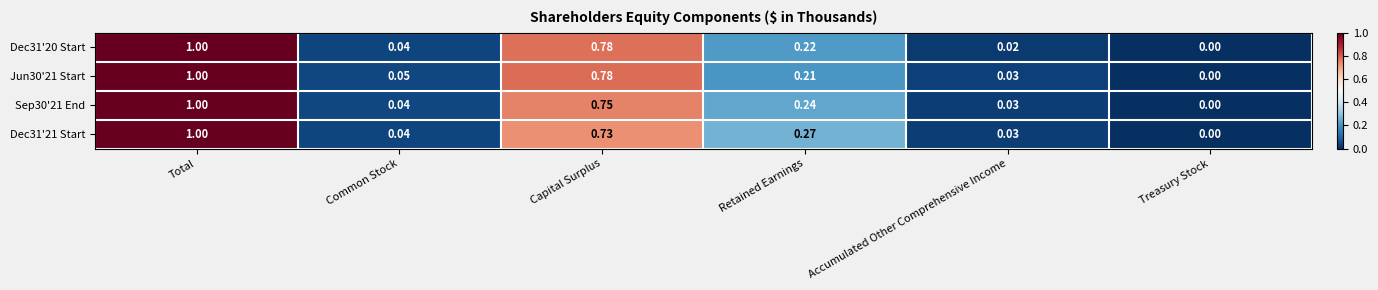

How many positive values does the Dec31'21 Start series have?

5